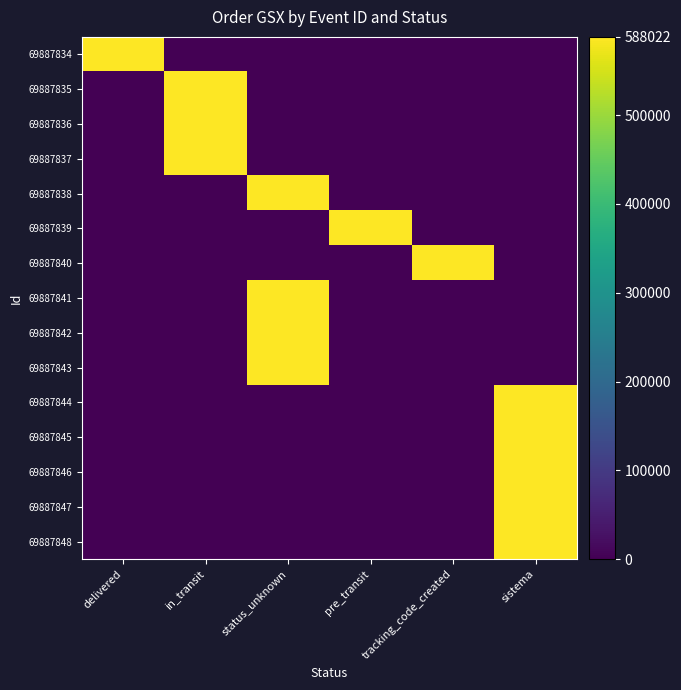

What is the total value across all series at status_unknown?

2352088